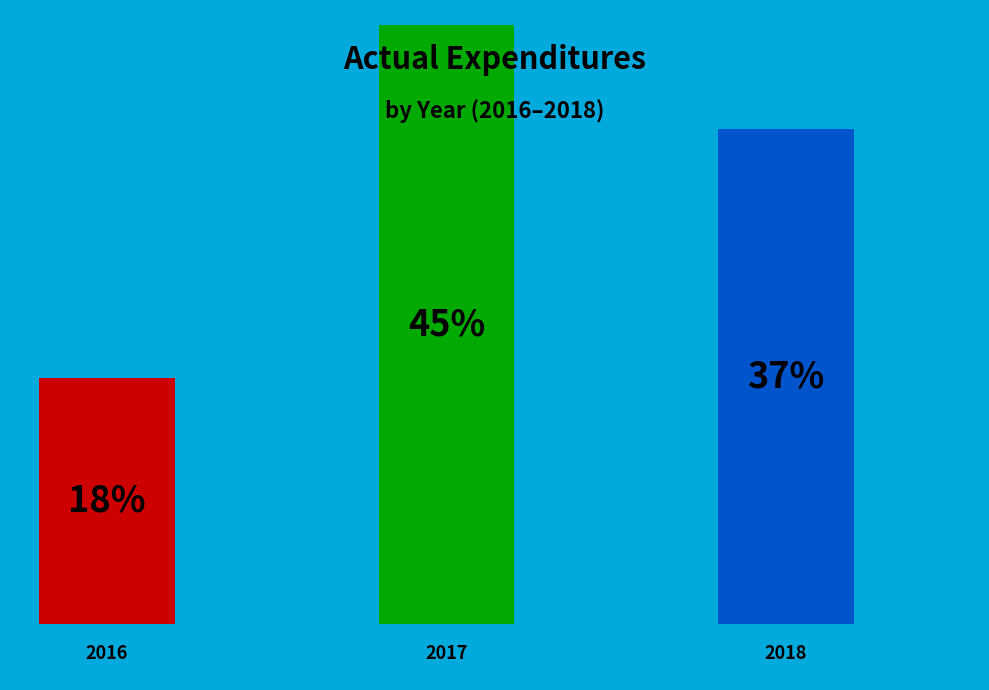

Which has a higher value, 2017 or 2016?

2017